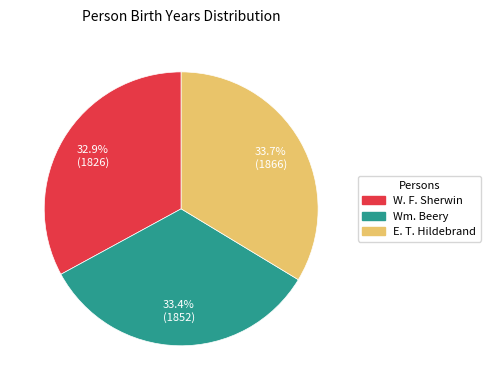

Does any single category account for the majority?

No